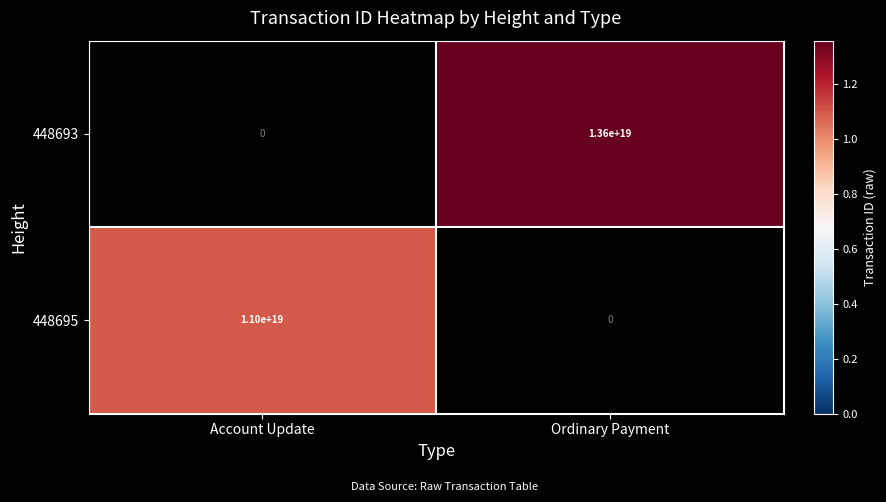

The value of 448693 at Ordinary Payment is 6045938131238732800.0. True or false?

False